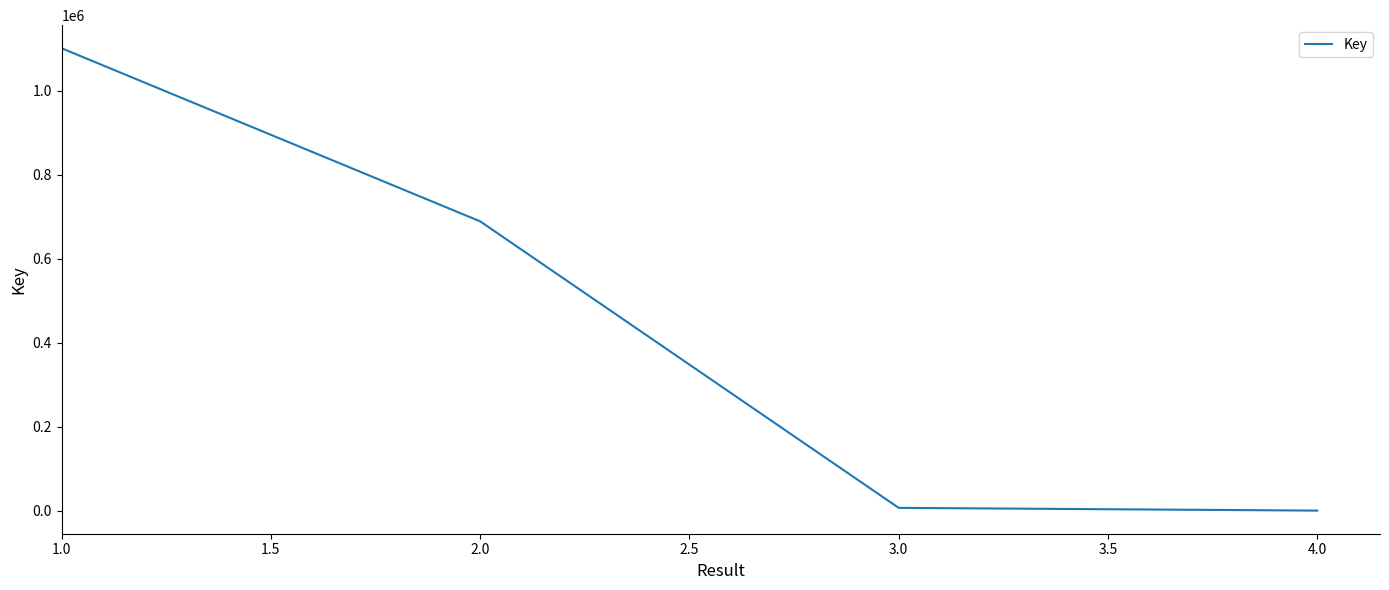

How many categories are shown in the chart?

4